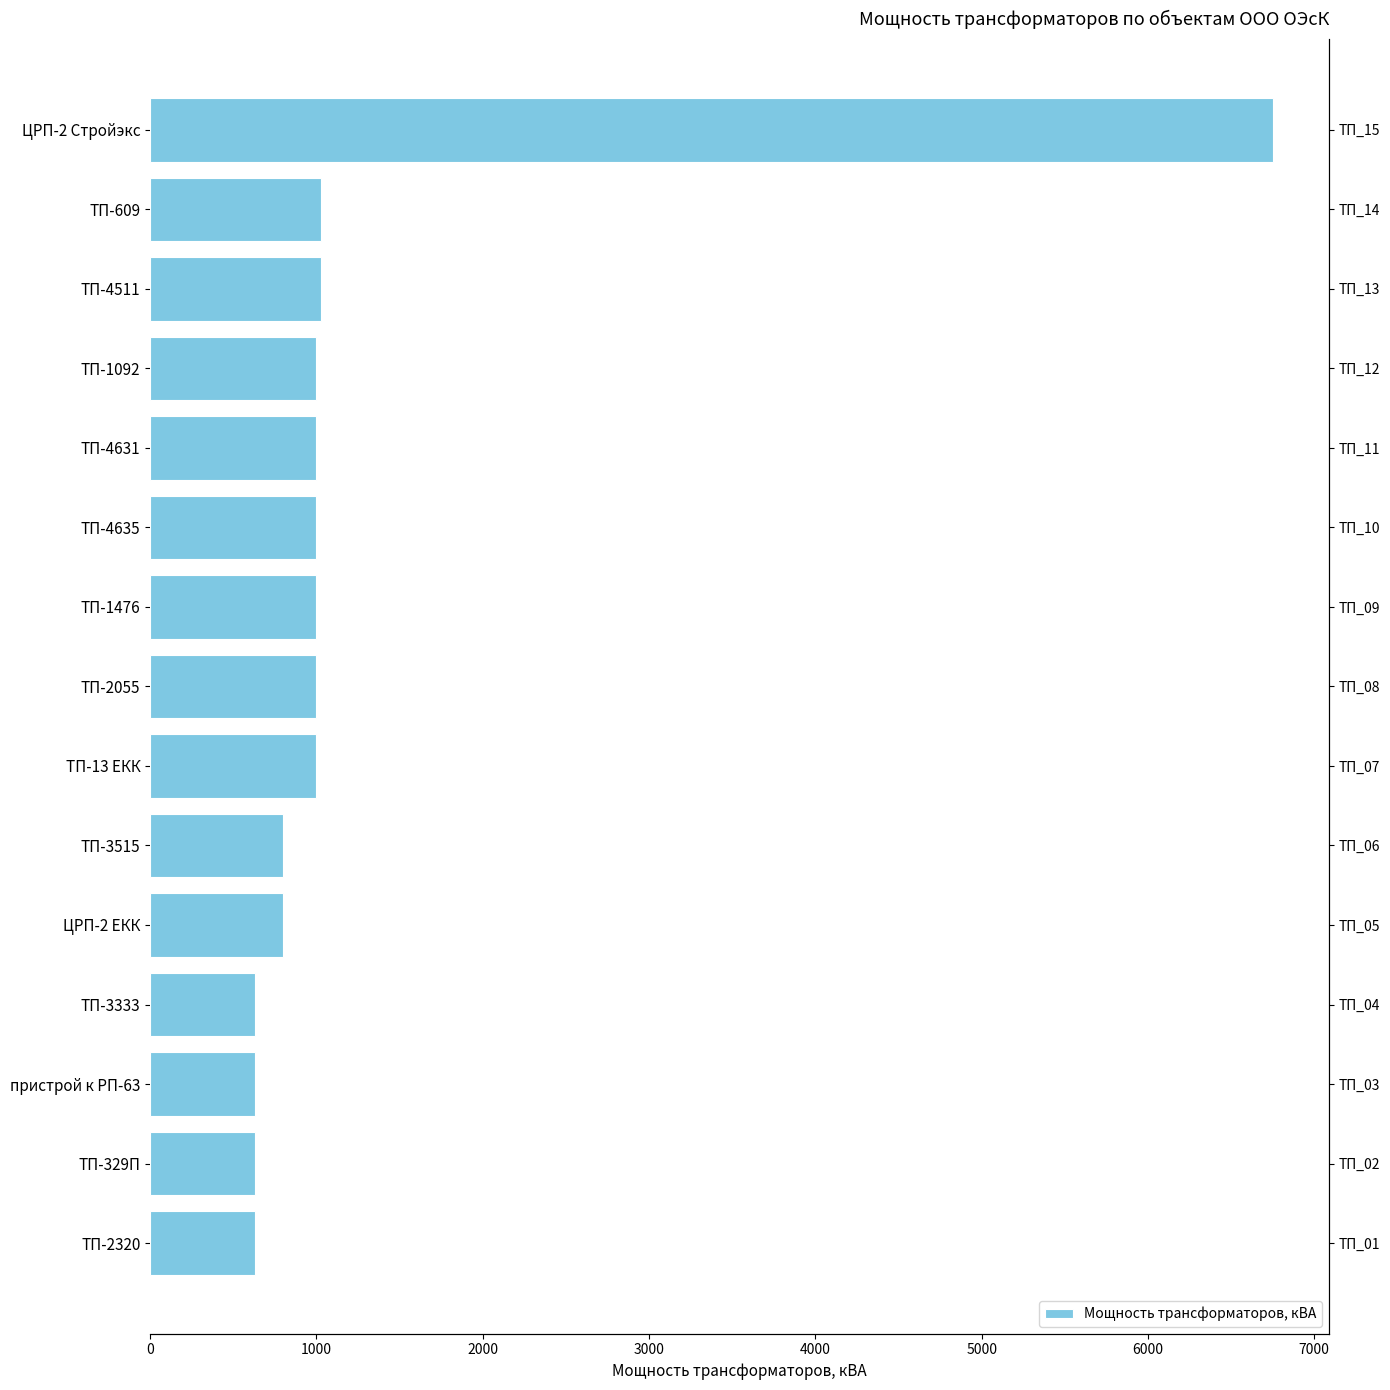

What is the label of the 2nd bar from the right?

ТП-609